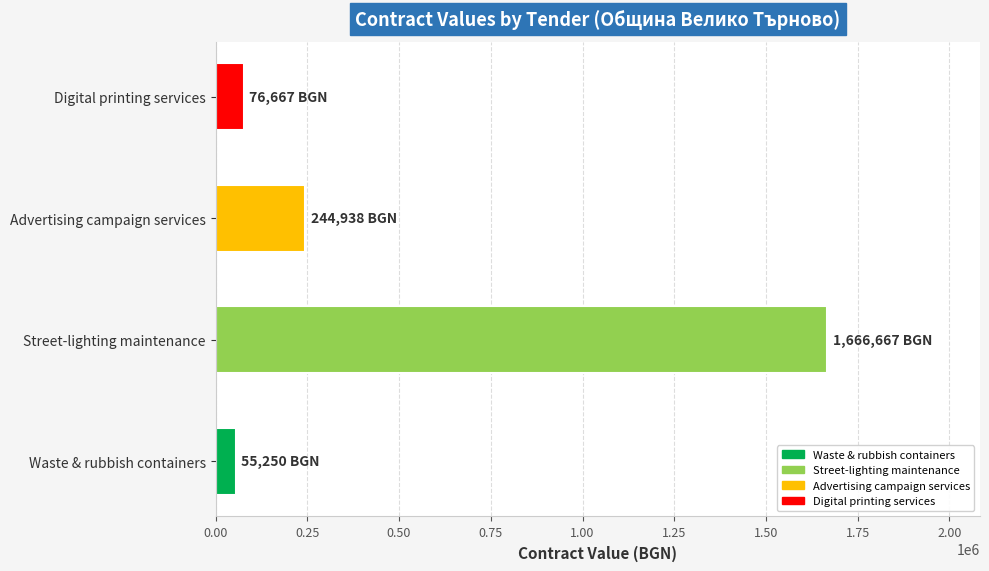

What is the sum of the values at Advertising campaign services and Street-lighting maintenance?

1911605